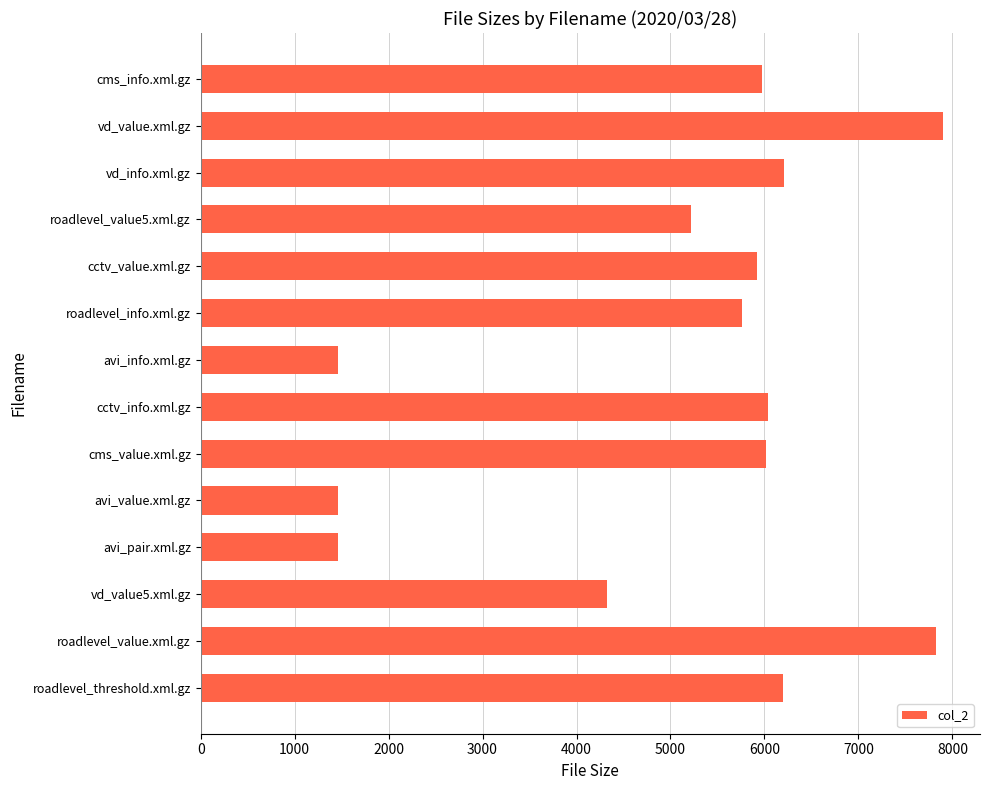

What is the maximum value shown in the chart?

7899